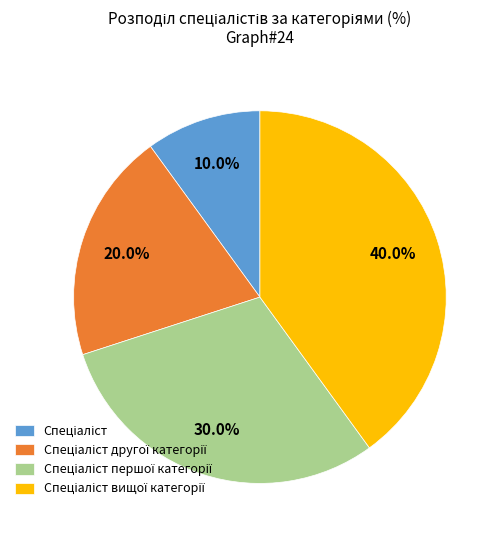

Is there a majority slice in this chart?

No